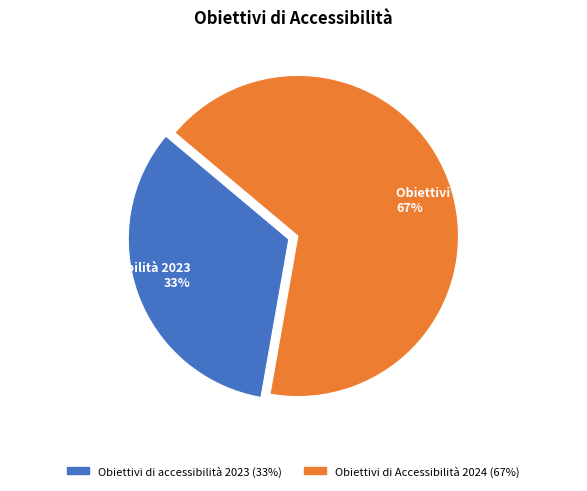

Do Obiettivi di Accessibilità 2024 and Obiettivi di accessibilità 2023 together represent more than half of the pie?

Yes